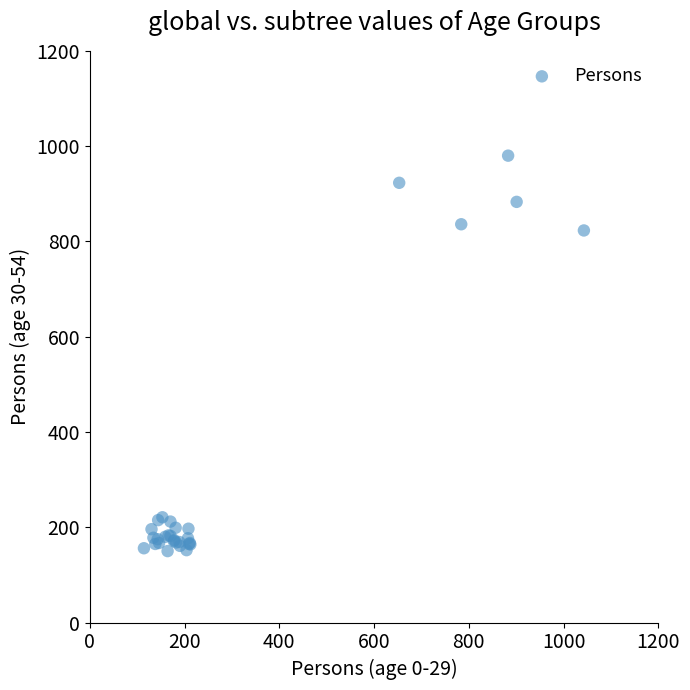

What Y value in the scatter plot is closest to 565?

823